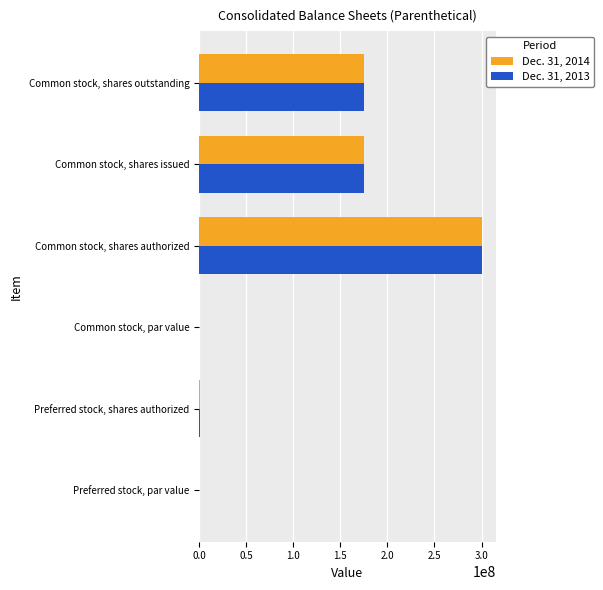

What is the highest value of the Dec. 31, 2014 series?

300000000.0